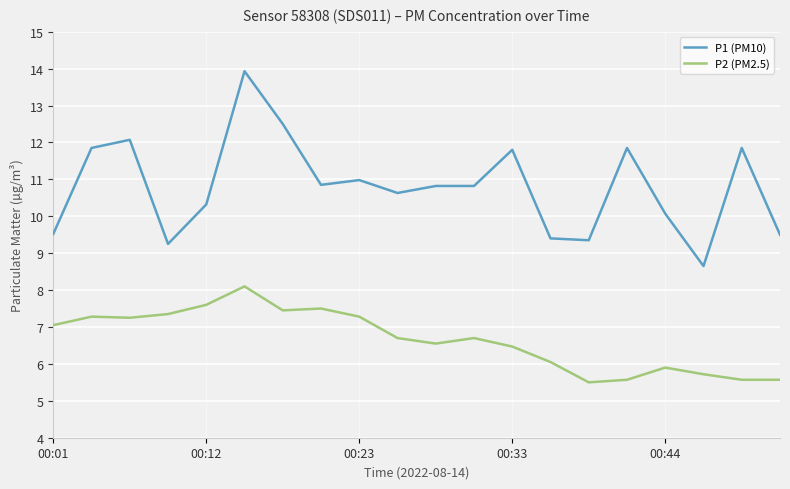

True or false: P1 (PM10) and P2 (PM2.5) intersect in this chart.

False